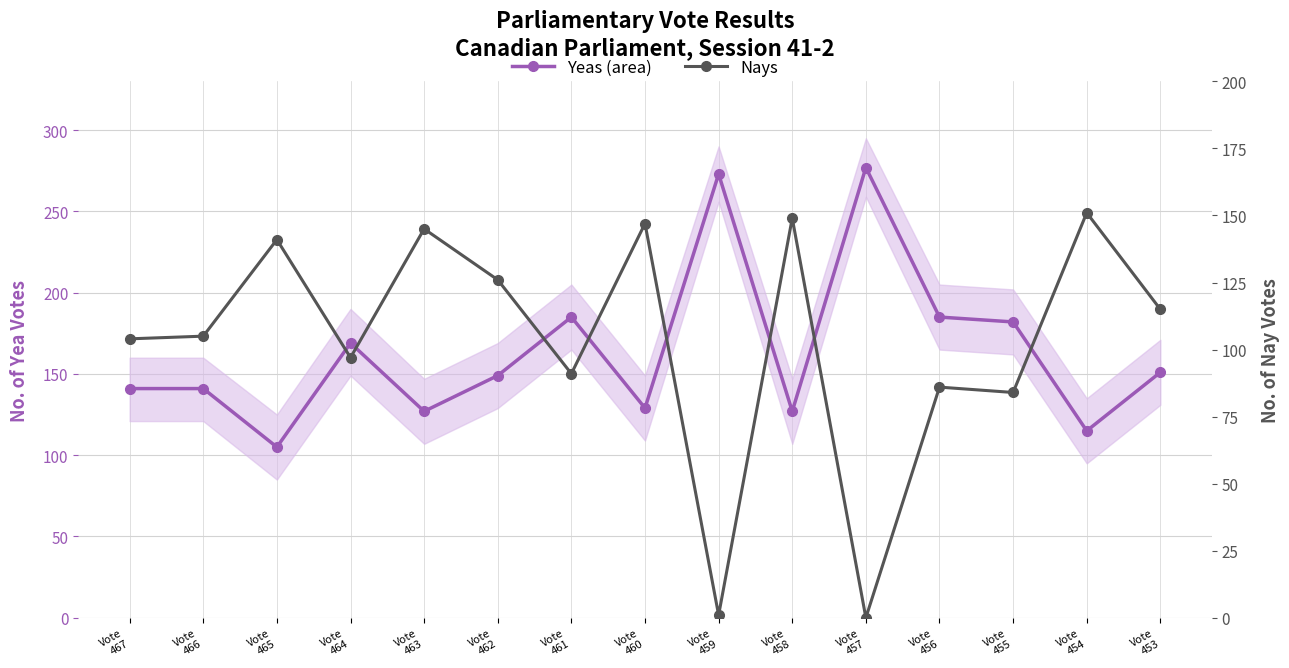

How many lines are shown in the chart?

2